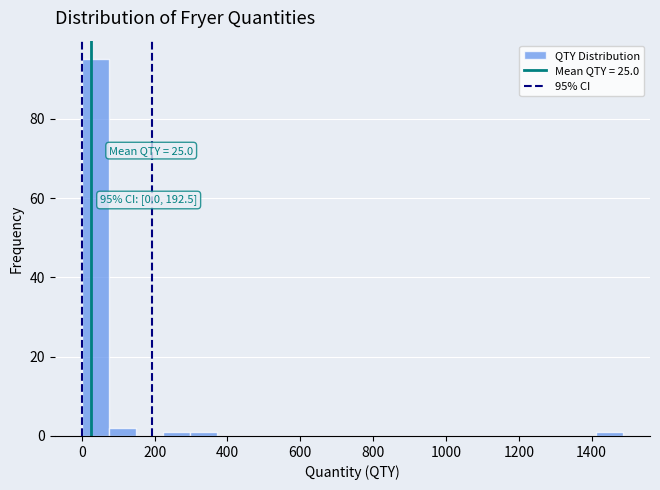

Read against the x-axis, roughly where is the centre of the tallest bar?

40